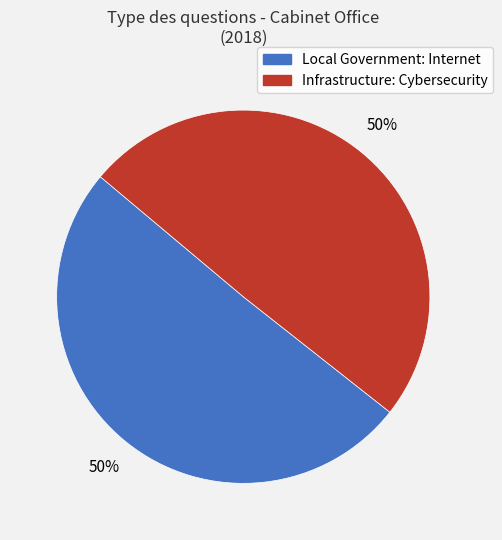

To the nearest percent, what is the average slice percentage?

50%